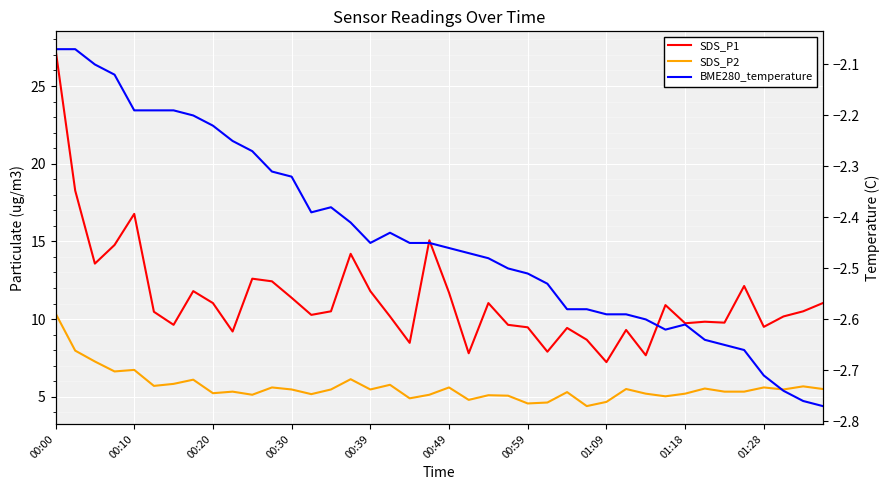

Is it true that BME280_temperature equals -1.4 at 35?

False